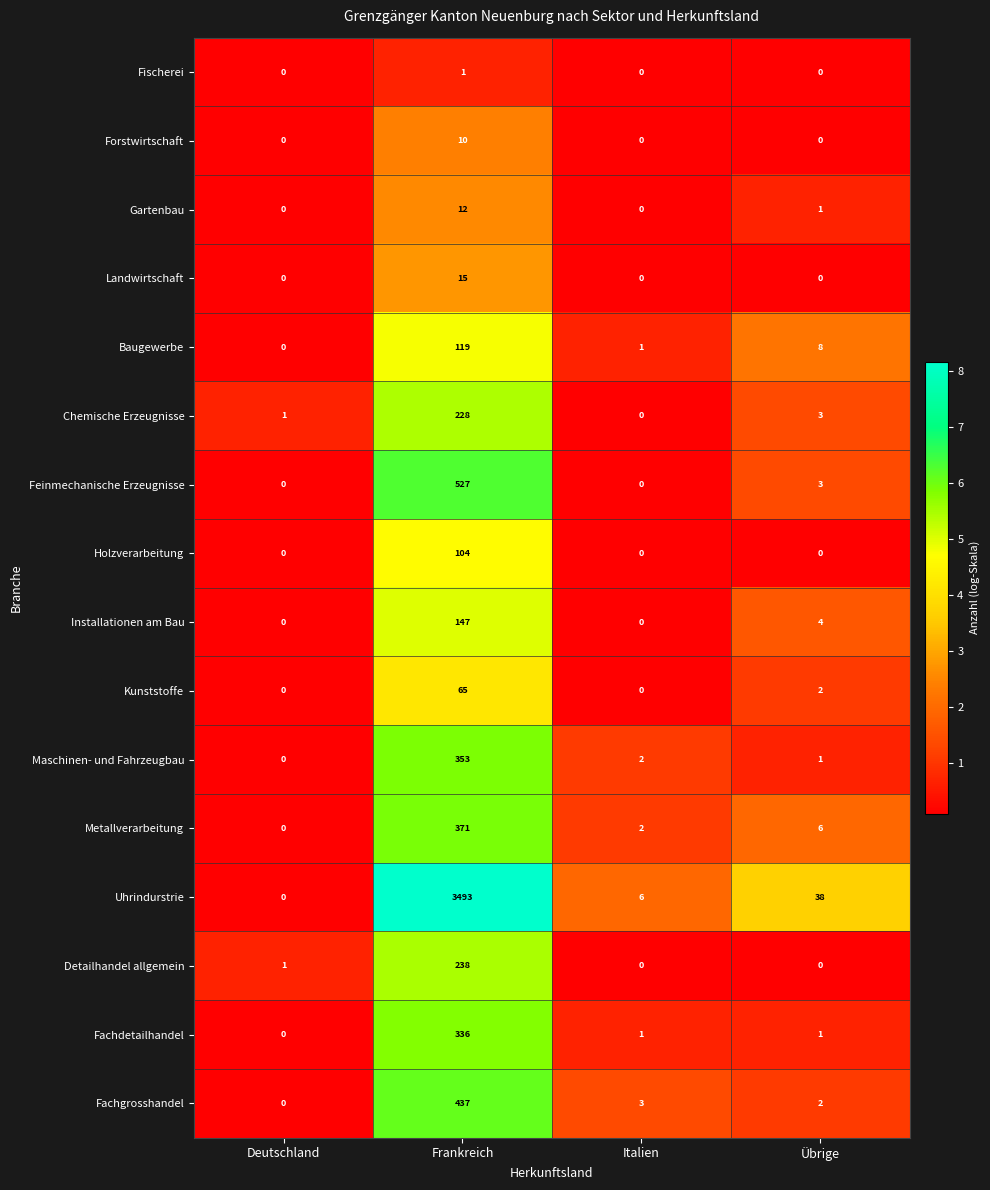

True or false: Landwirtschaft has a value of -10 at Übrige.

False